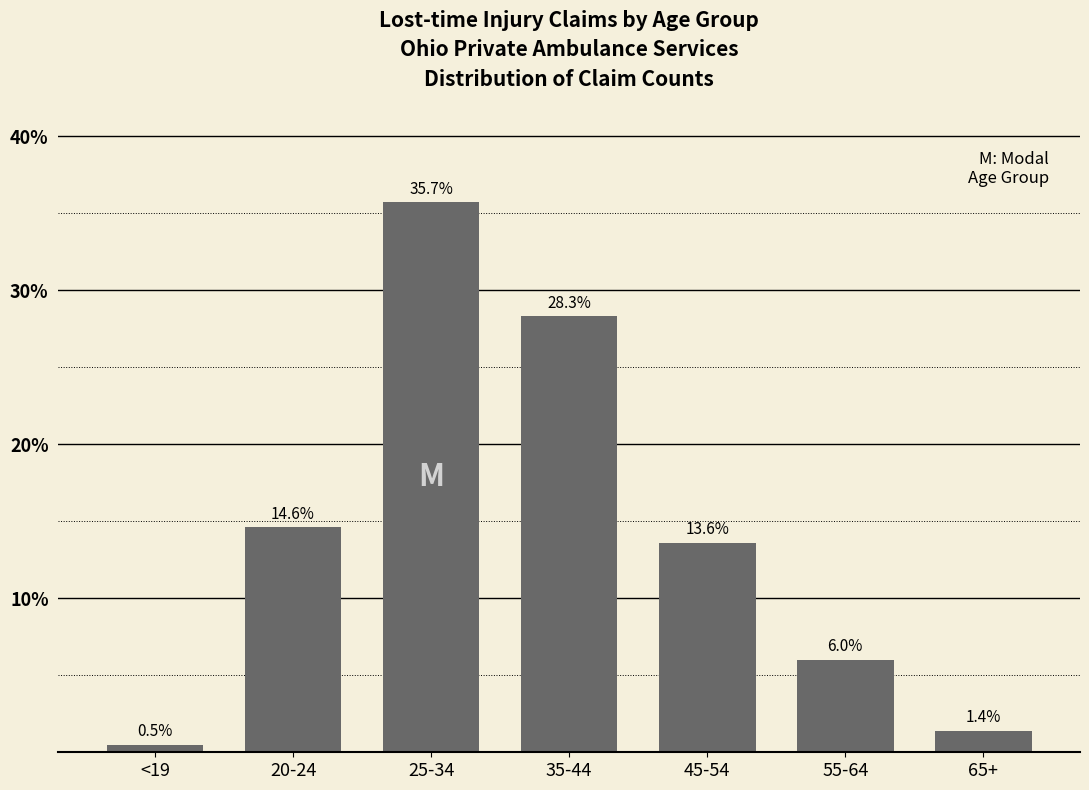

Reading right to left, list all the values displayed in this chart.

65+=1.4	55-64=6.0	45-54=13.6	35-44=28.3	25-34=35.7	20-24=14.6	<19=0.5